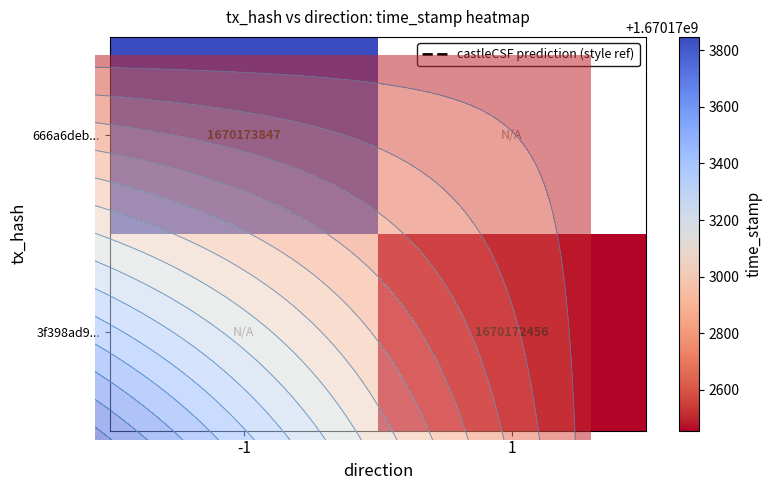

Which category has the highest value in the 666a6deb5b3dac57eb1a74851b32c453b256296 series?

-1